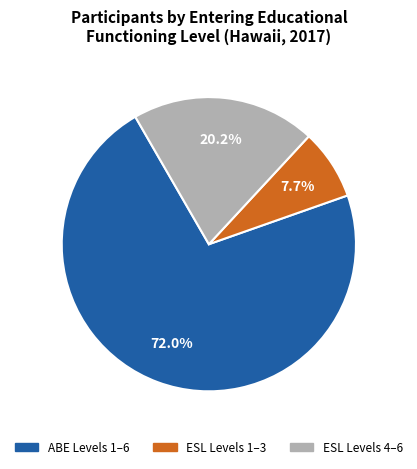

Is there any slice that represents more than half of the pie?

Yes